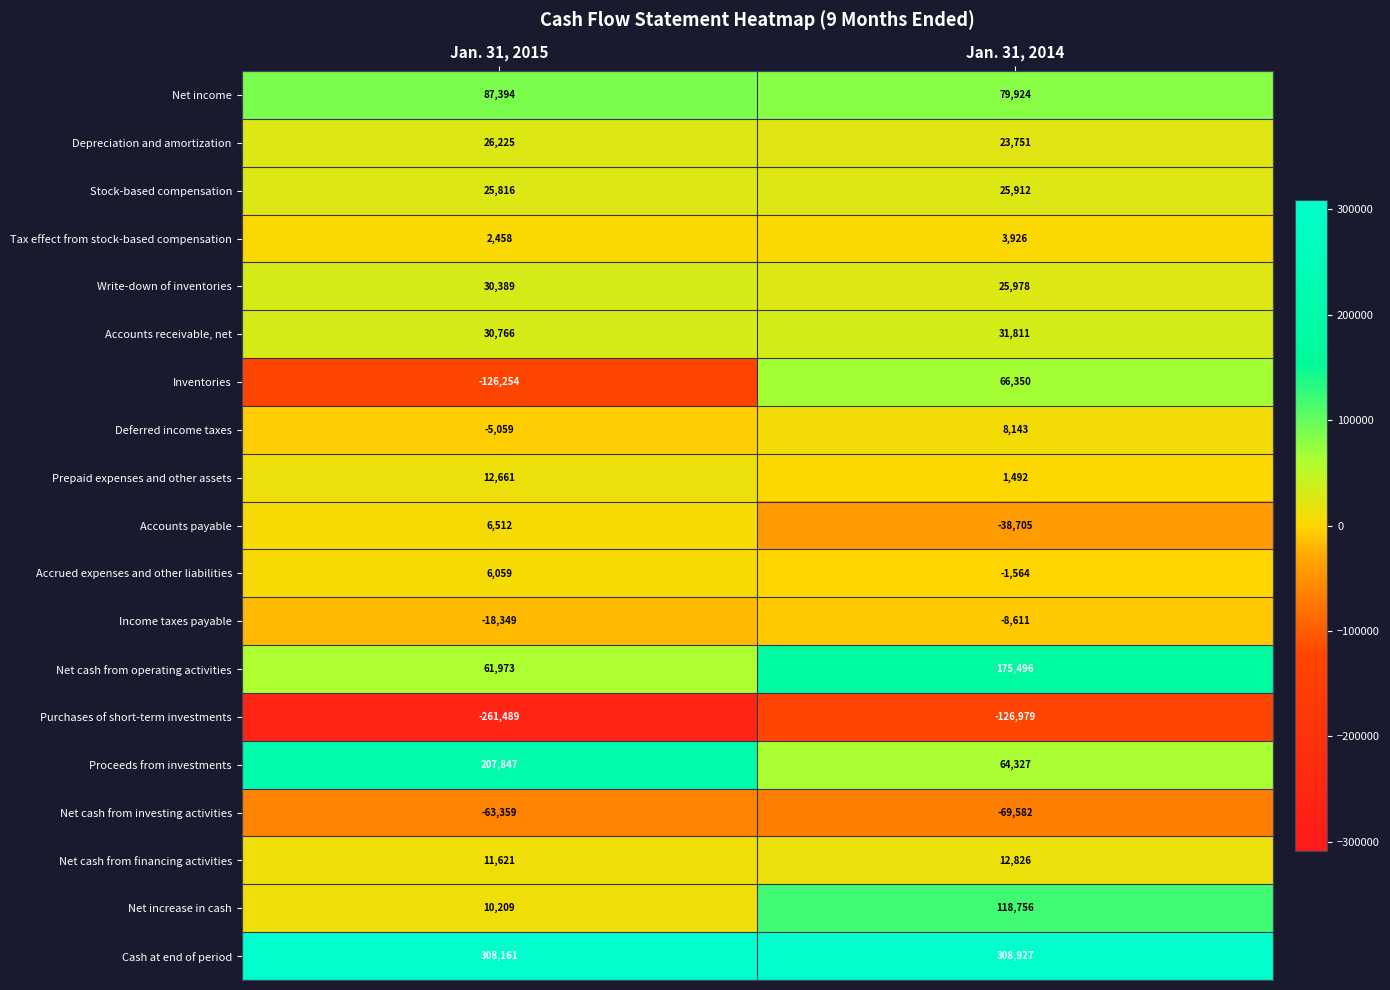

What is the minimum value shown in the chart?

-261489